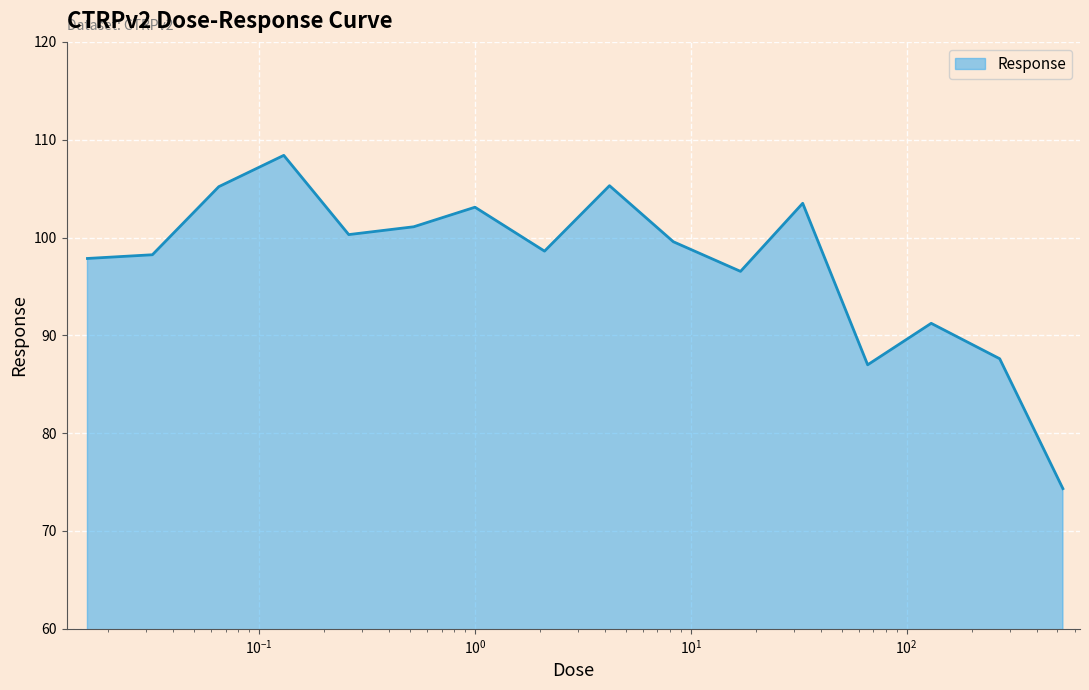

What is the greatest value displayed?

108.4